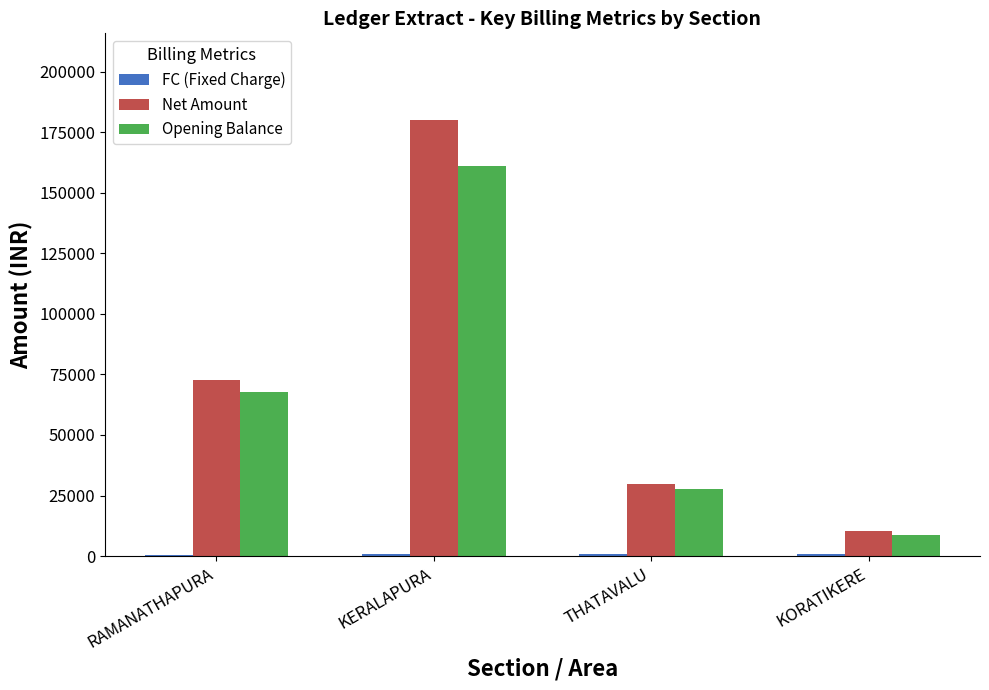

What is the highest value of the Opening Balance series?

160930.0